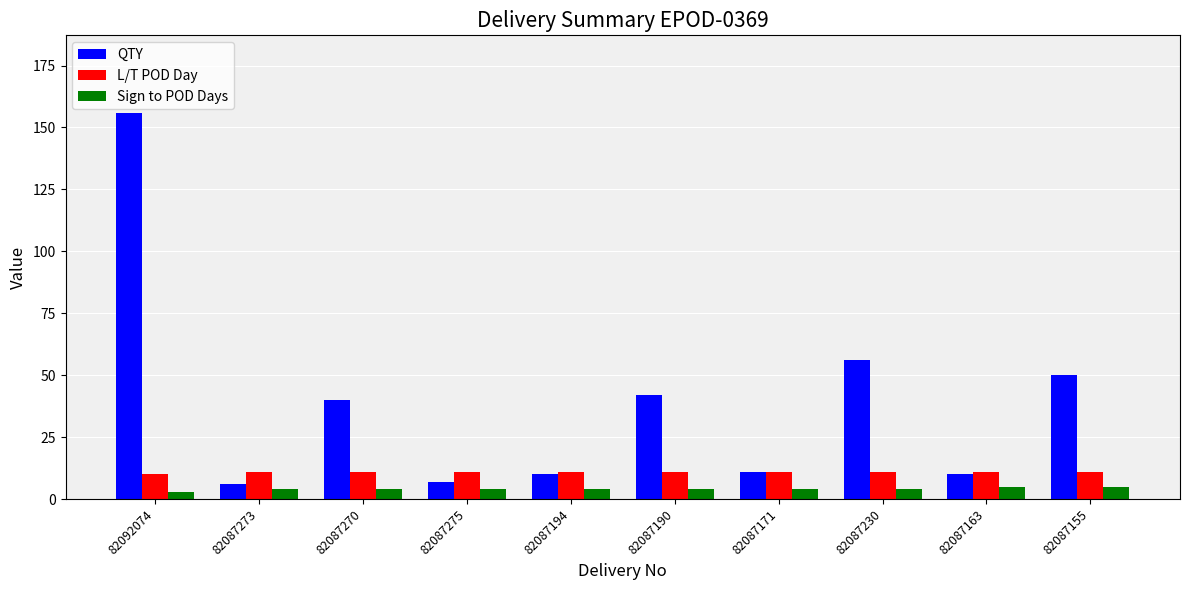

List the series in order of their overall mean, lowest first.

Sign to POD Days, L/T POD Day, QTY